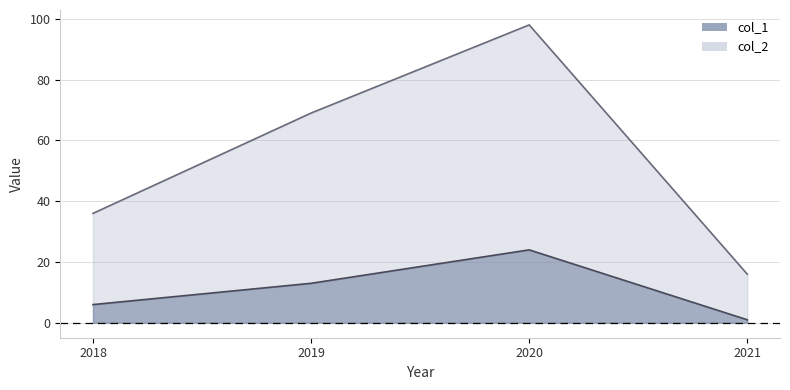

Where is the first local maximum for col_1?

2020